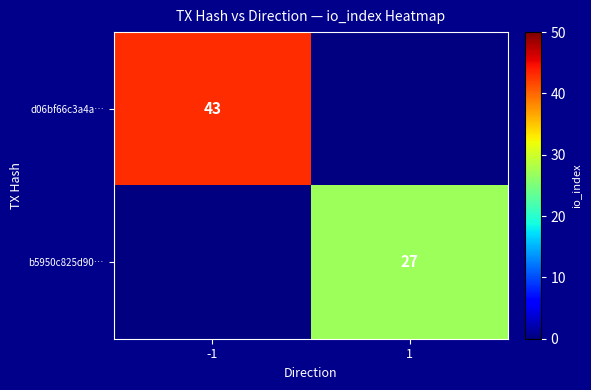

Is it true that d06bf66c3a4a… equals 77 at -1?

False